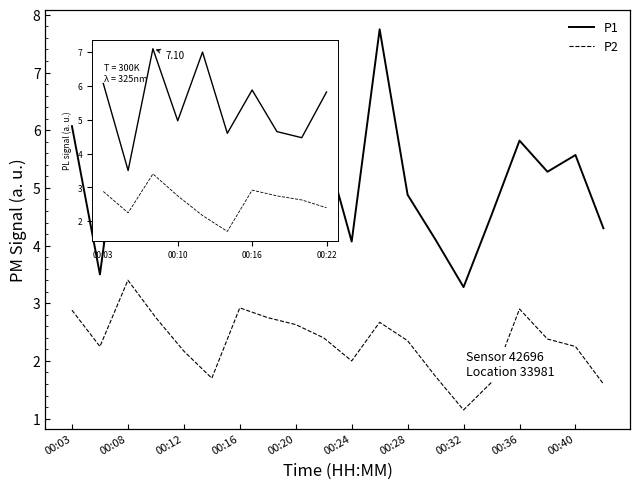

True or false: P2 and P1 intersect in this chart.

False